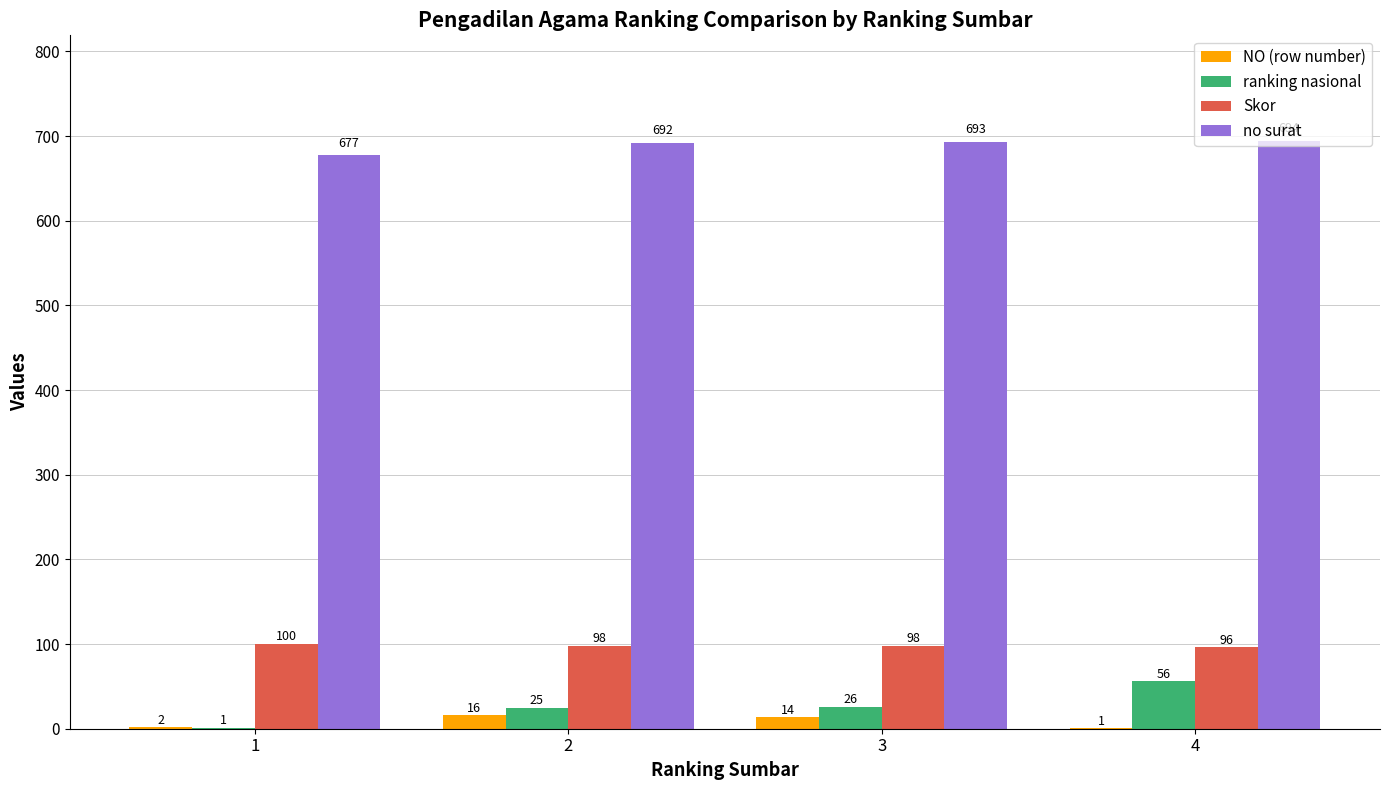

Reading left to right, transcribe all the data shown in this chart.

NO (row number): 1=2	2=16	3=14	4=1
ranking nasional: 1=1	2=25	3=26	4=56
Skor: 1=100	2=98	3=98	4=96
no surat: 1=677	2=692	3=693	4=694